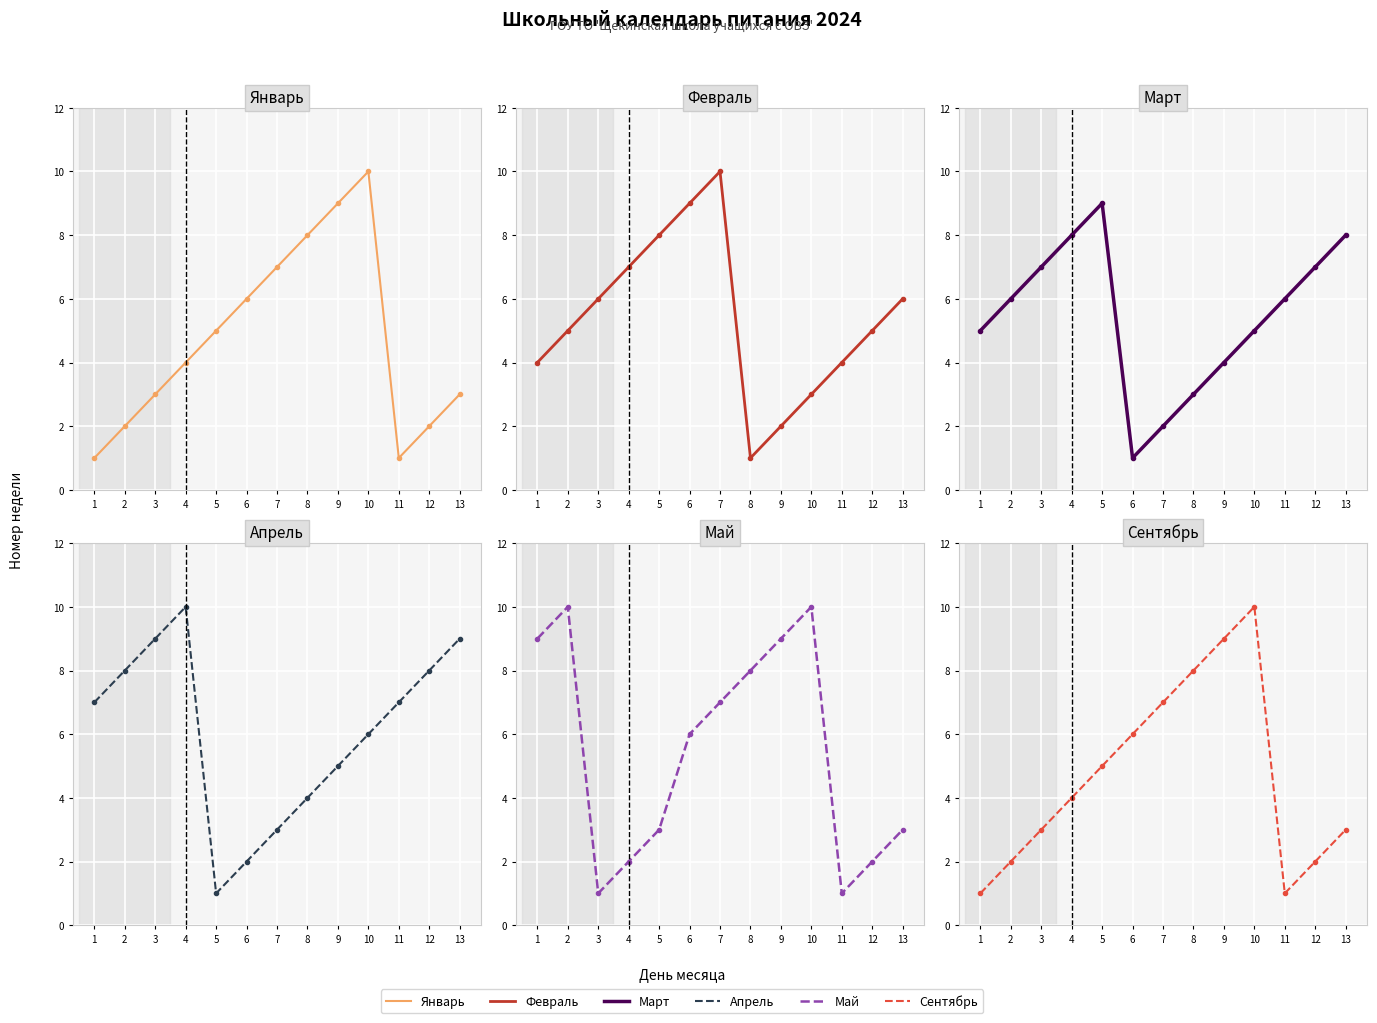

Where is the first local maximum for февраль?

7